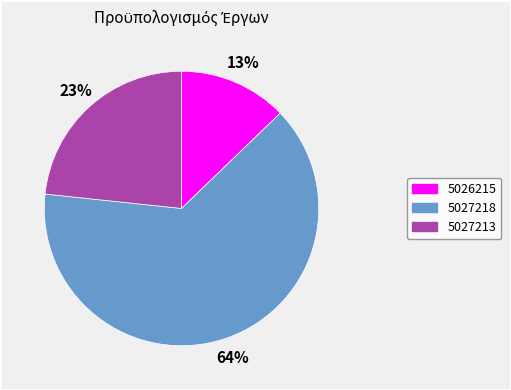

Which category accounts for the majority?

5027218